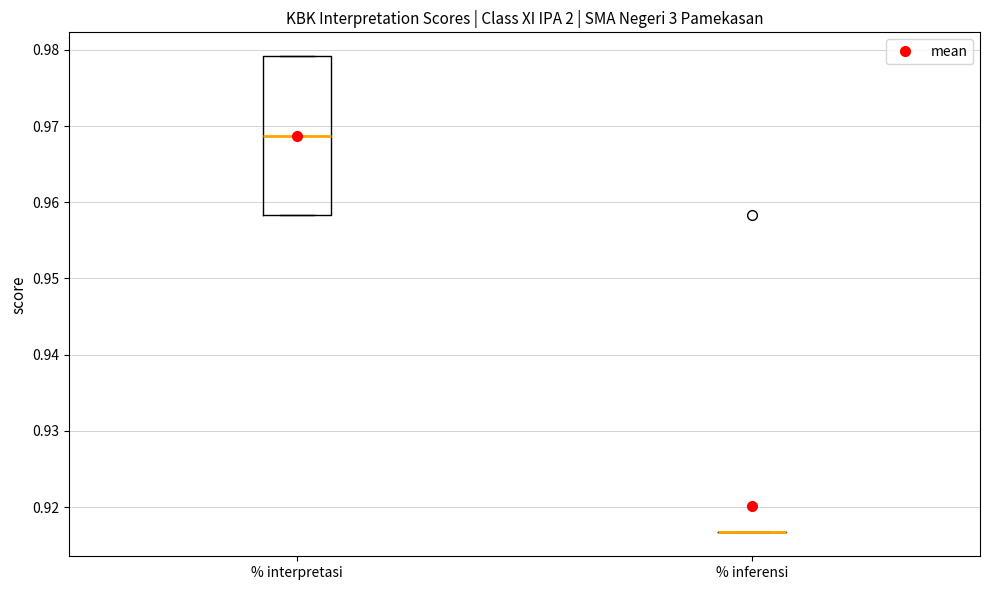

Which box is the tallest, from its lower edge to its upper edge?

% interpretasi